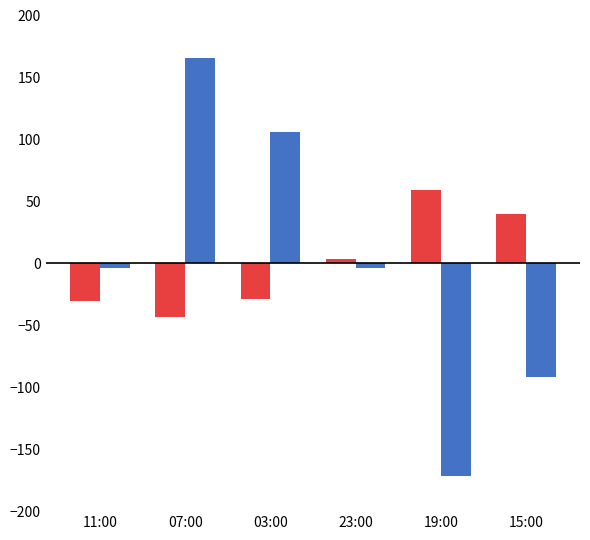

What is the total value across all series at 03:00?

76.9